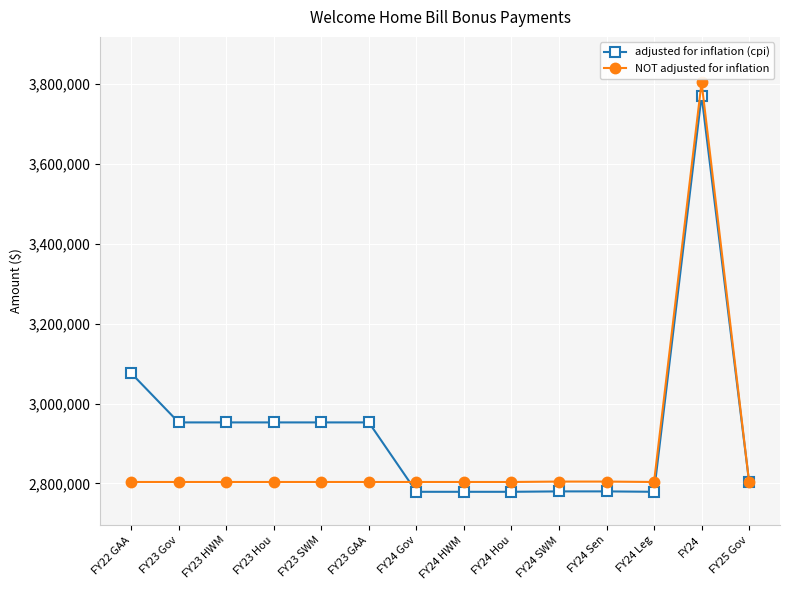

At which category is the sum across all series the highest?

FY24